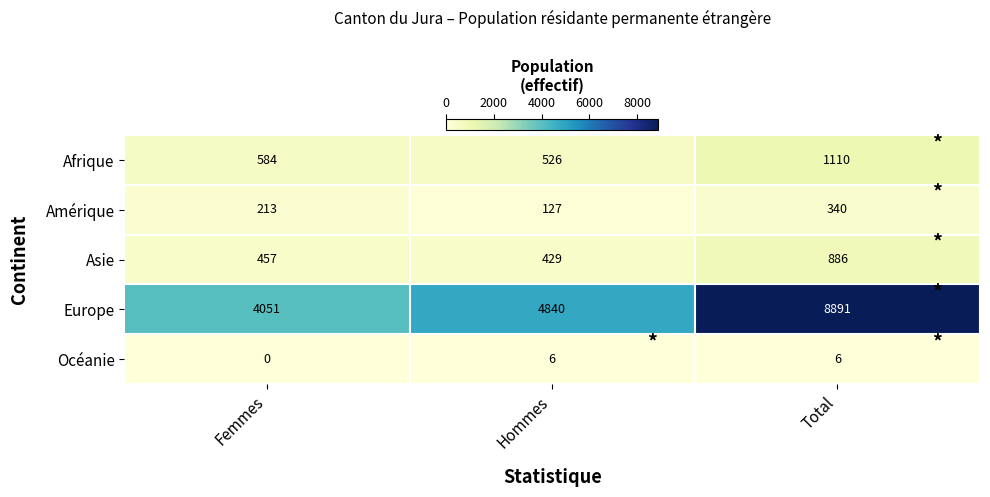

The Océanie series shows 6 at Hommes. True or false?

True